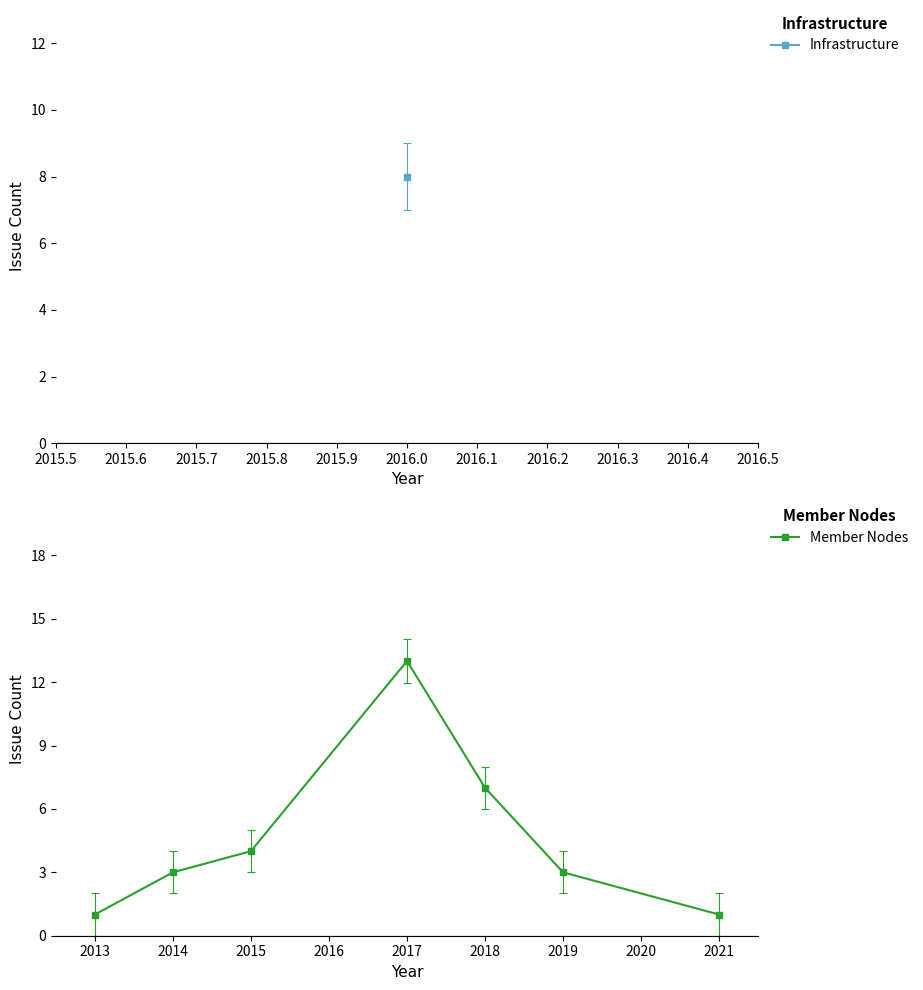

How many points are higher than both their immediate neighbors (excluding endpoints)?

1